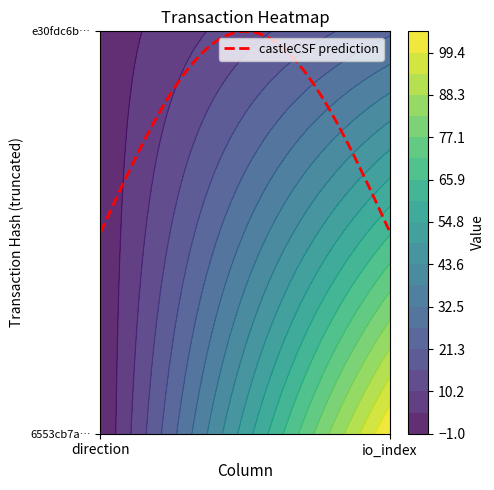

Is it true that 6553cb7ac1bdab85d4f56f3bb82d40ff3376d9d equals 58 at 1?

False